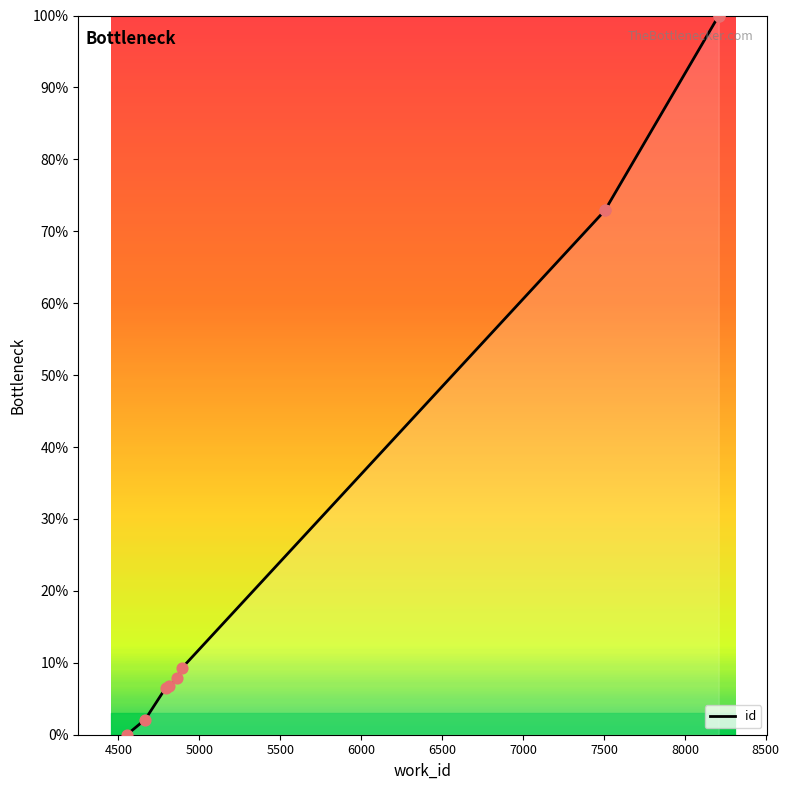

What is the ratio of the value at 5000 to the value at 4500?

3.1